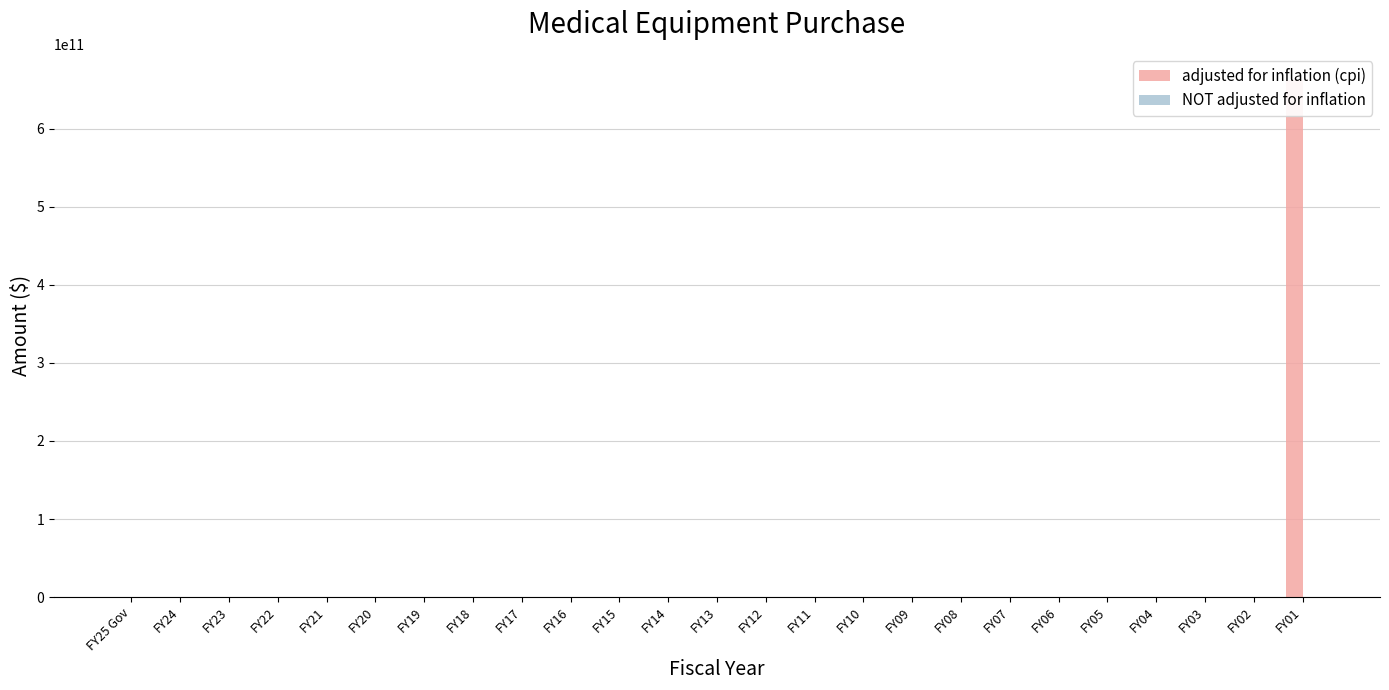

Reading right to left, list all the values displayed in this chart.

adjusted for inflation (cpi): 662749375000	0	0	0	0	0	0	0	0	0	0	0	0	0	0	0	0	0	0	0	0	0	0	0	0
NOT adjusted for inflation: 749375000	0	0	0	0	0	0	0	0	0	0	0	0	0	0	0	0	0	0	0	0	0	0	0	0